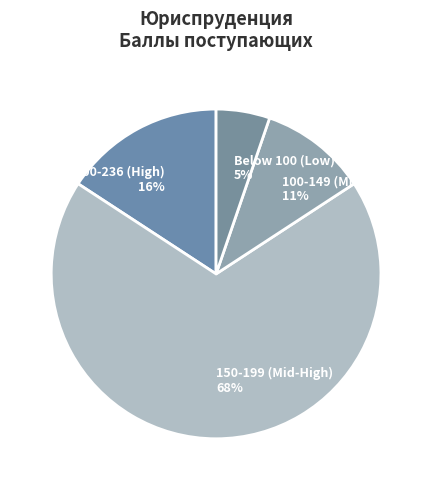

Rank the categories by value from lowest to highest.

Below 100 (Low), 100-149 (Mid), 200-236 (High), 150-199 (Mid-High)